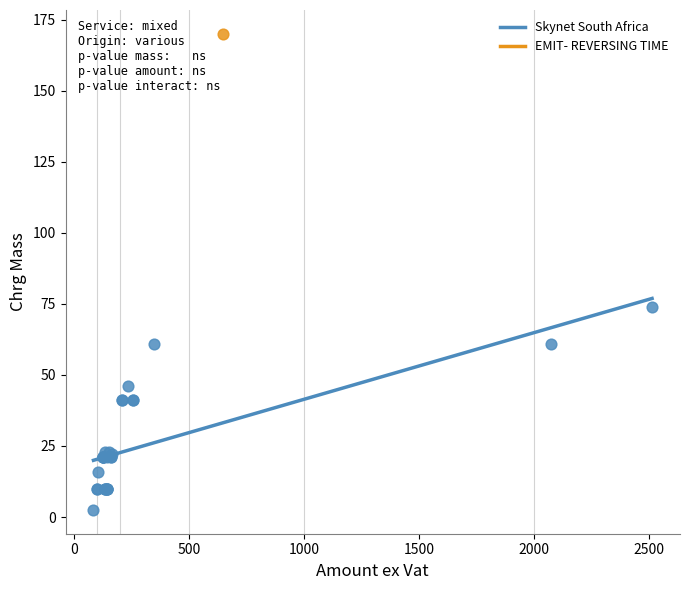

What are all the series names shown in the legend?

Skynet South Africa, EMIT- REVERSING TIME